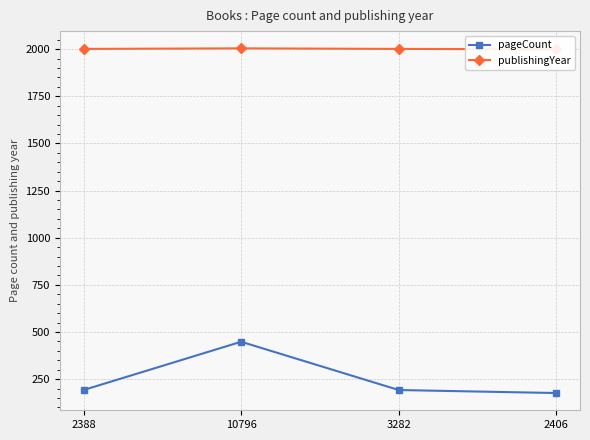

What is the spread (max minus min) of values at 2388?

1809